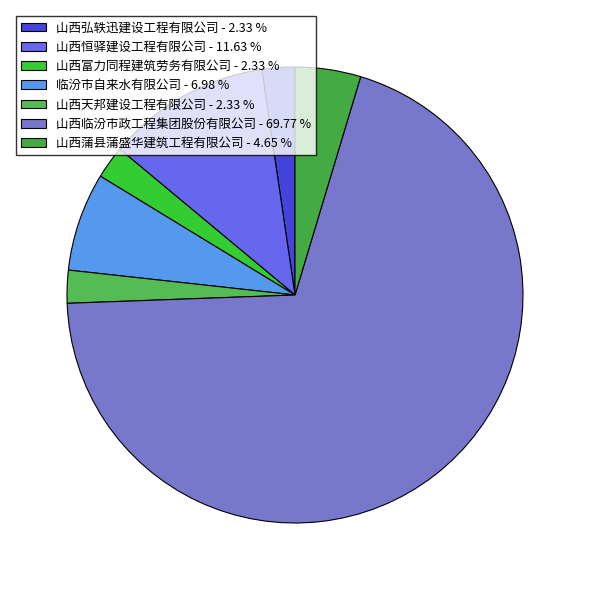

How many slices are in this pie chart?

7